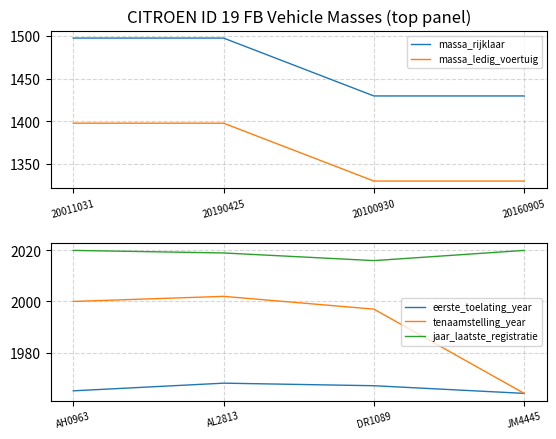

Rank the series by their maximum value, from lowest to highest.

massa_ledig_voertuig, massa_rijklaar, eerste_toelating_year, tenaamstelling_year, jaar_laatste_registratie